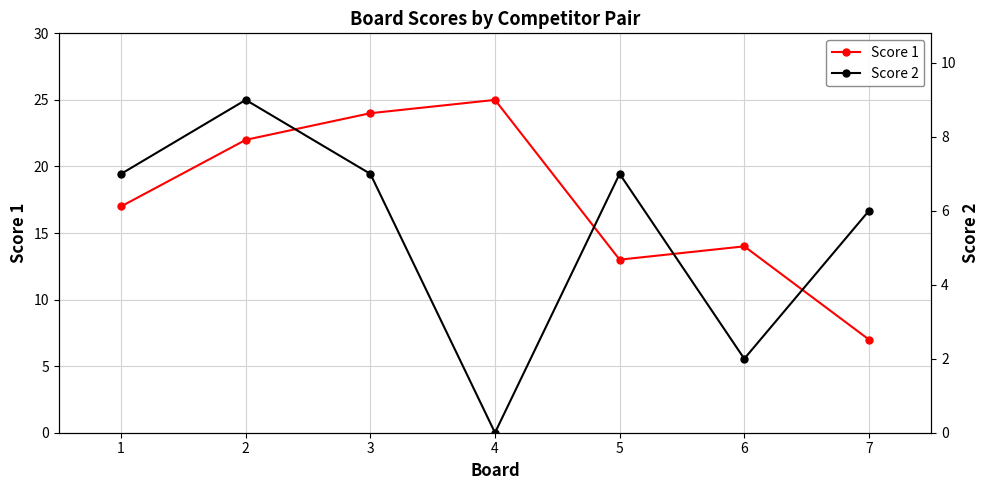

At which category does Score 1 reach its first local valley?

5